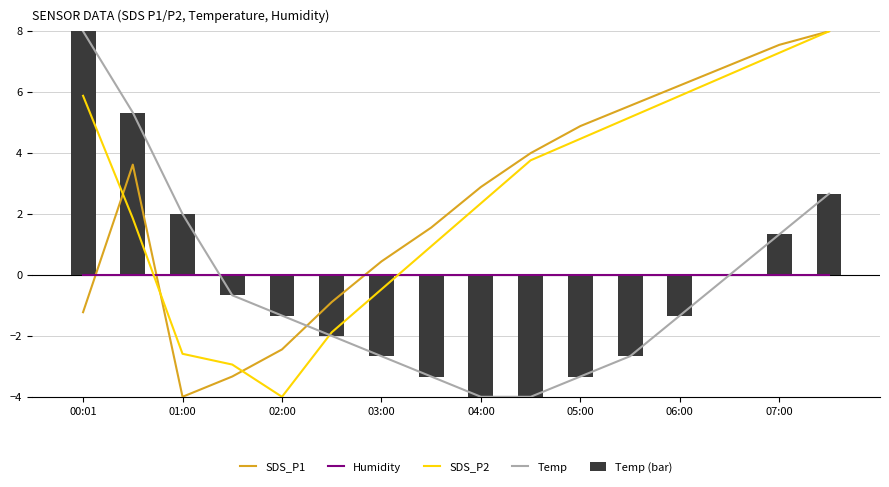

At how many categories does at least one series exceed 5?

7